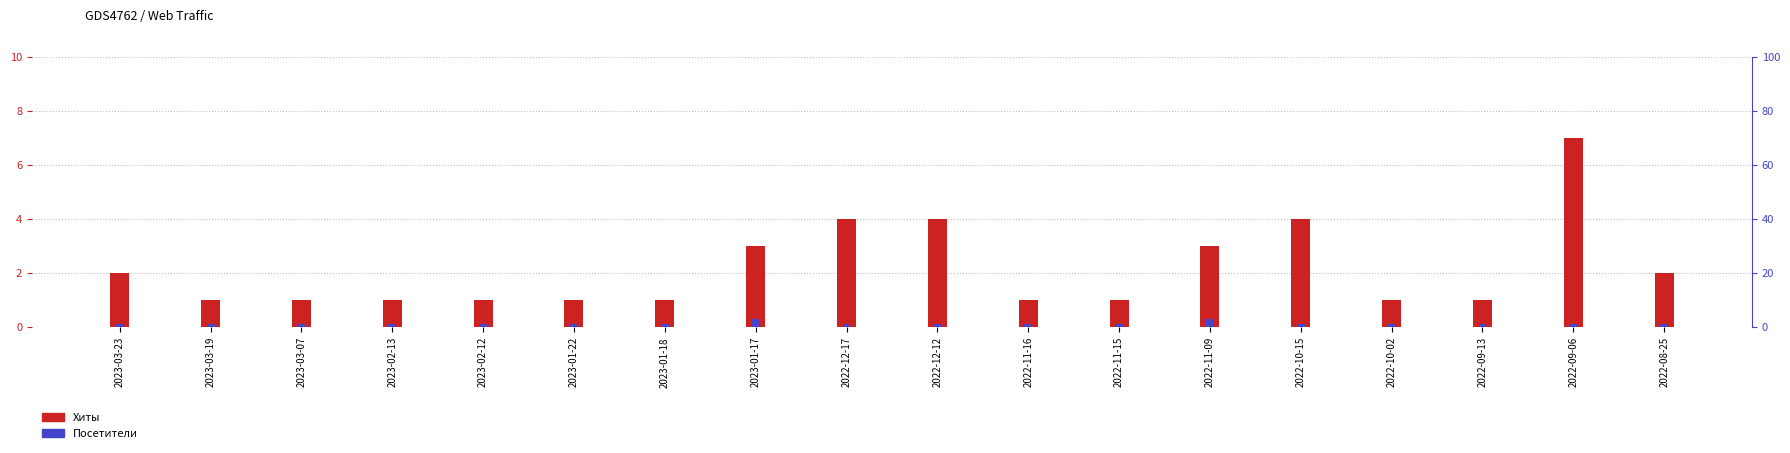

At which category is the sum across all series the highest?

2022-09-06